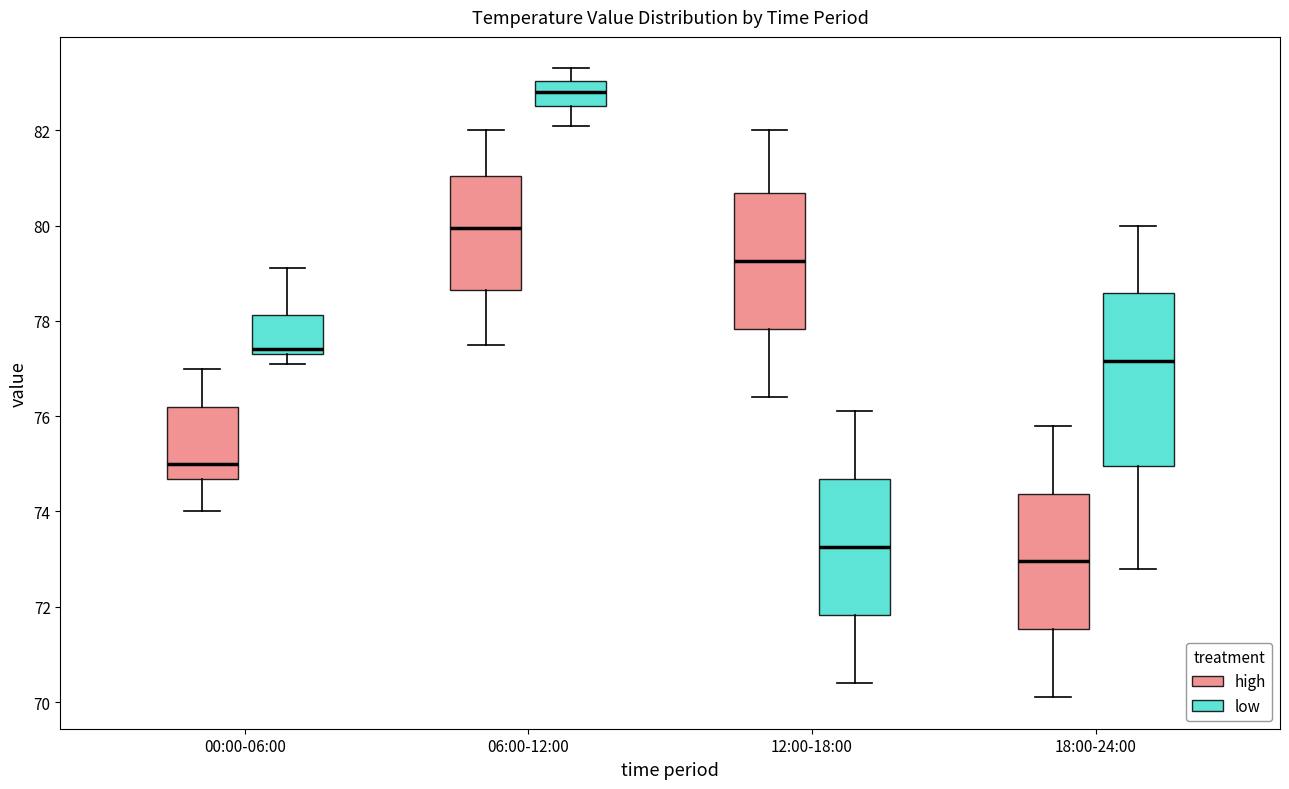

Where does the median line of the box for 06:00-12:00 (high) sit on the y-axis? The values are not printed on the chart, so give them approximately, as read against the axis.

80.0